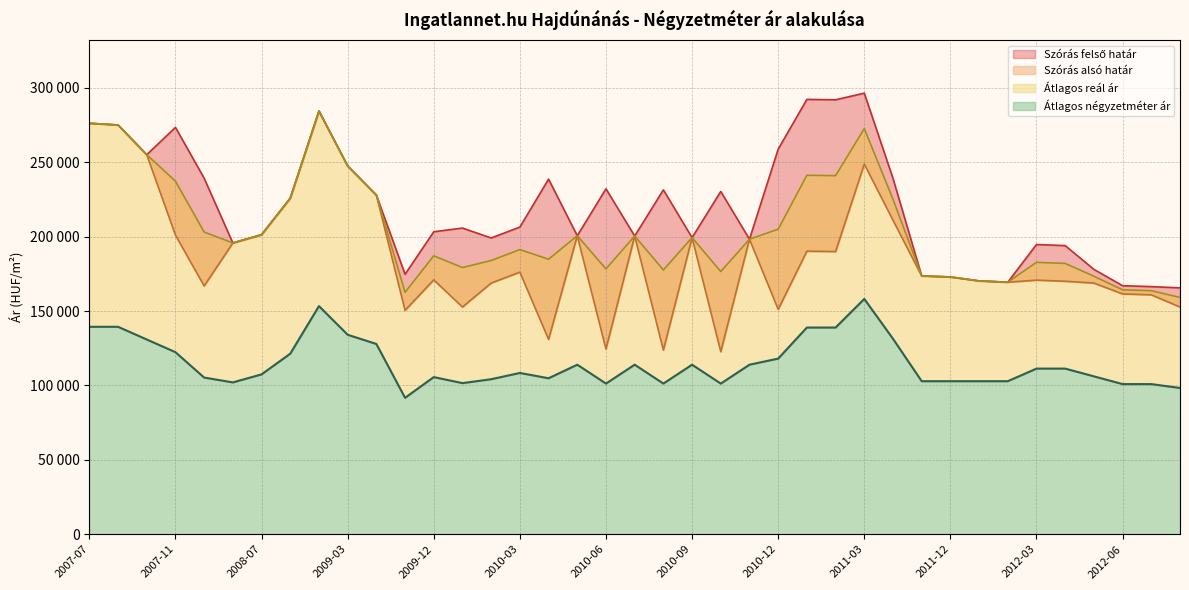

At which label does Szórás alsó határ first exceed 173603?

2007-07